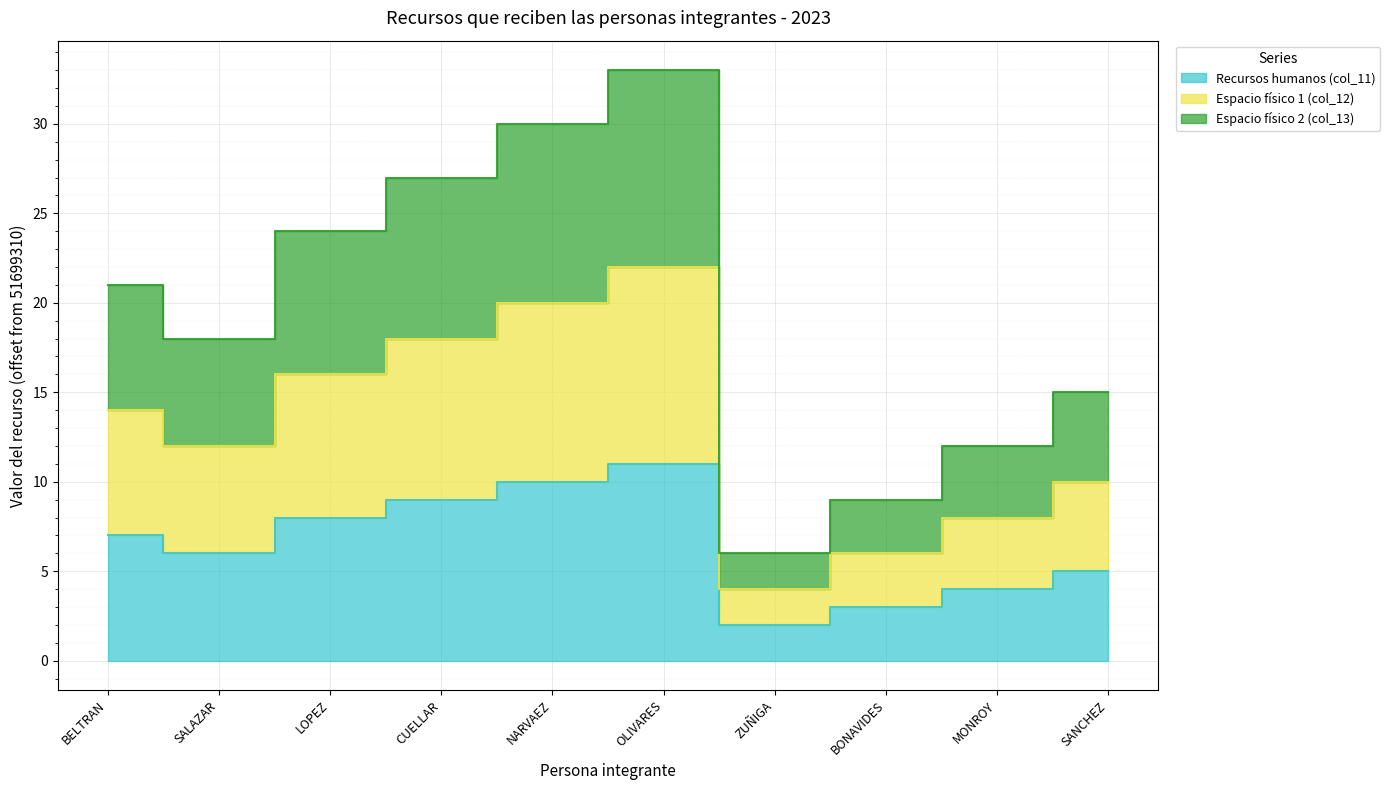

List the series in order of their peak value, lowest first.

Recursos humanos (col_11), Espacio físico 1 (col_12), Espacio físico 2 (col_13)